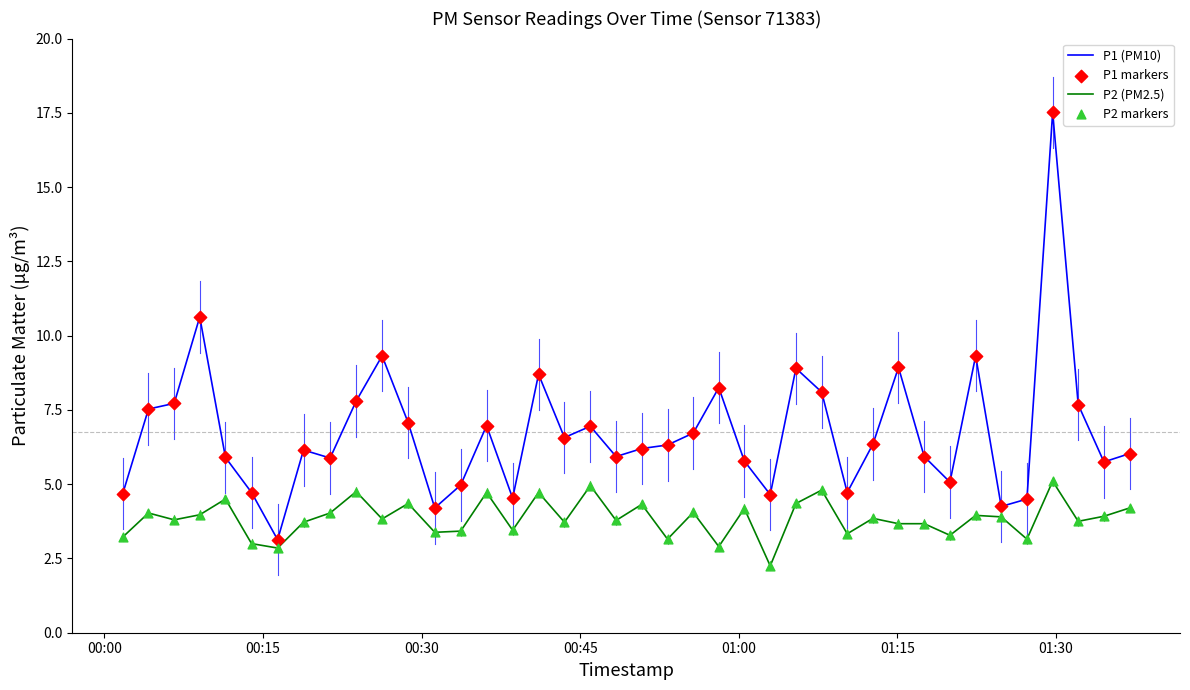

Which series has the largest total across all categories?

P1 (PM10)